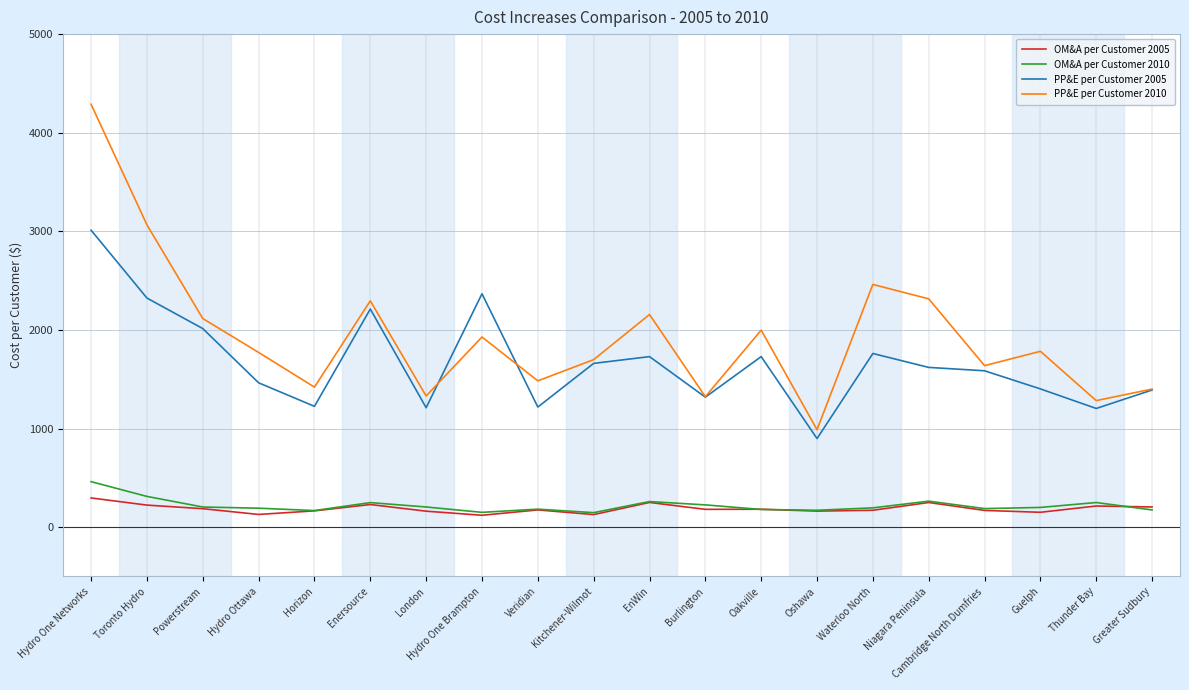

Which series has the largest total across all categories?

PP&E per Customer 2010